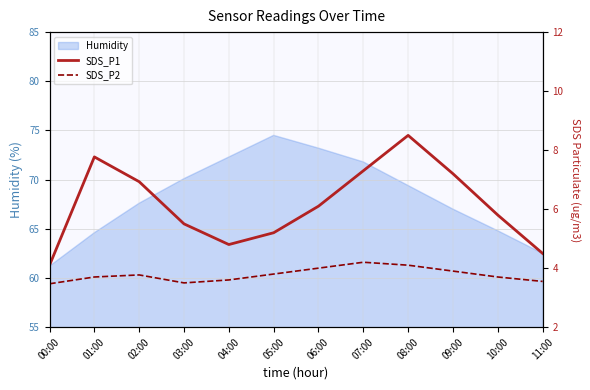

What value does the SDS_P1 series have at 09:00?

7.2